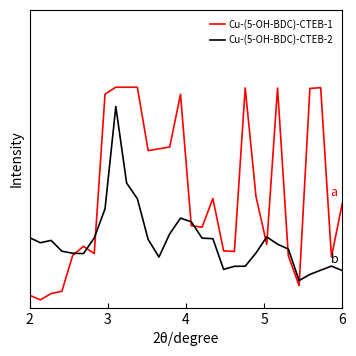

How many interior local valleys does the Cu-(5-OH-BDC)-CTEB-2 series have?

5